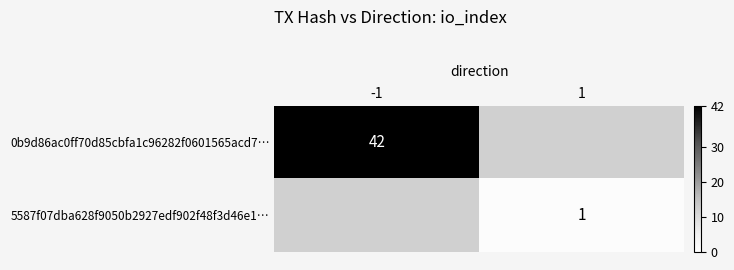

The value of 0b9d86ac0ff70d85cbfa1c96282f0601565acd7… at -1 is 11. True or false?

False